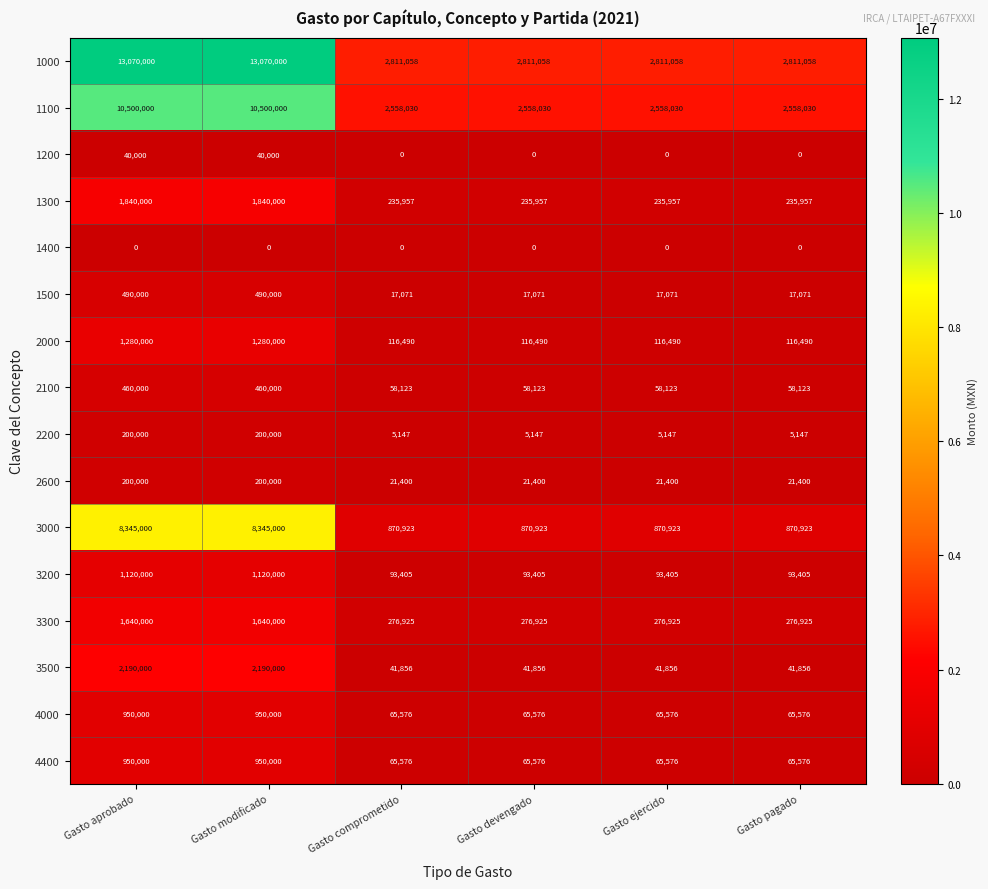

True or false: 4400 has a value of 65576 at Gasto ejercido.

True